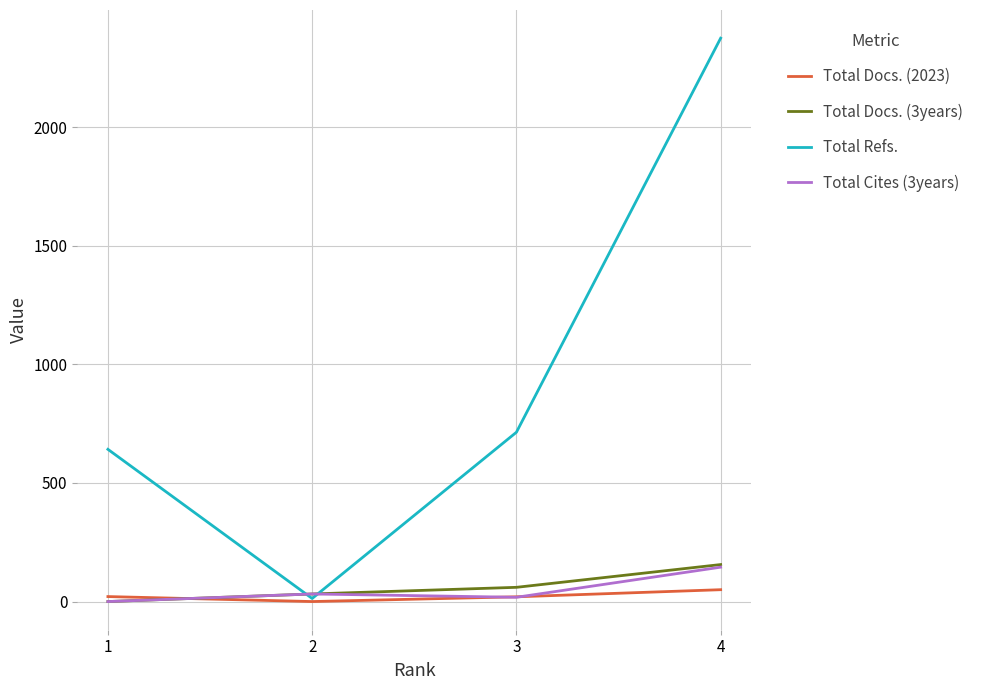

What is the difference between the highest and lowest values at 1?

642